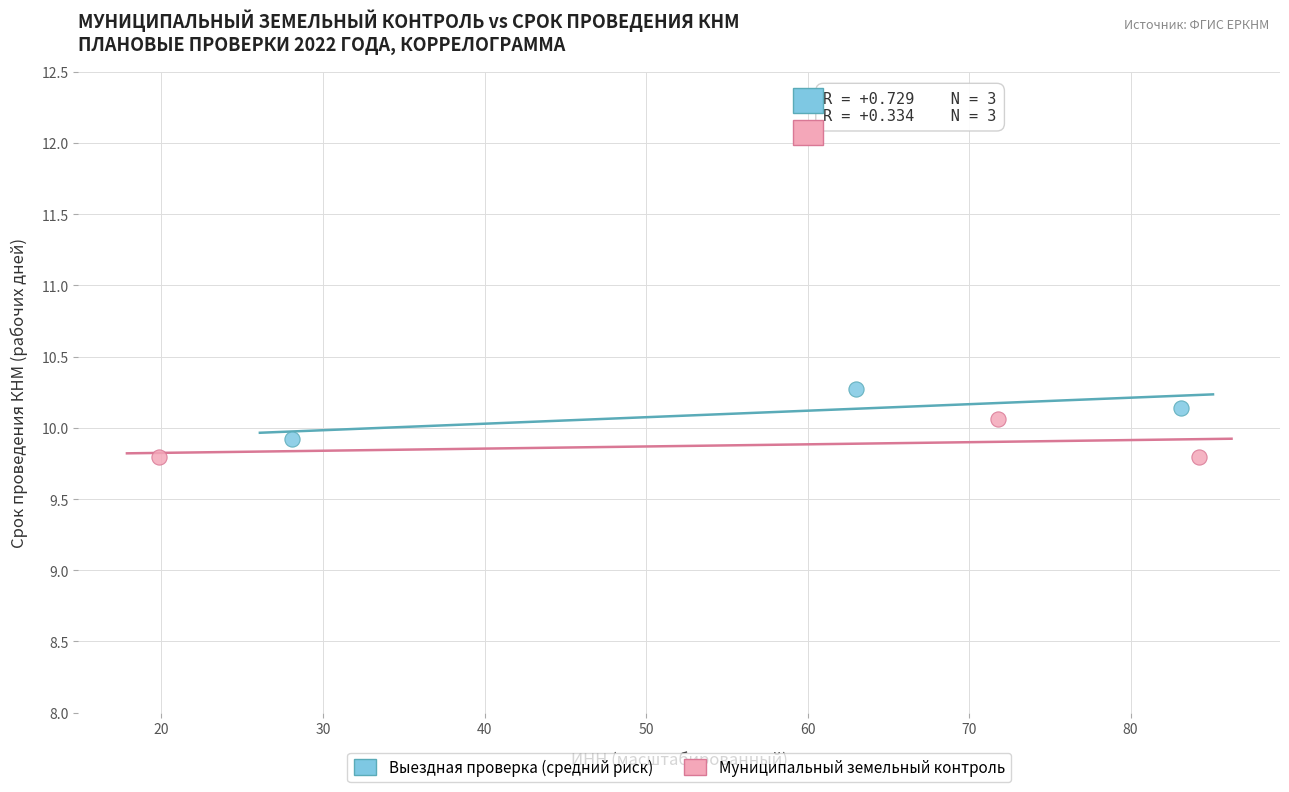

What are all the series names shown in the legend?

Выездная проверка (средний риск), Муниципальный земельный контроль